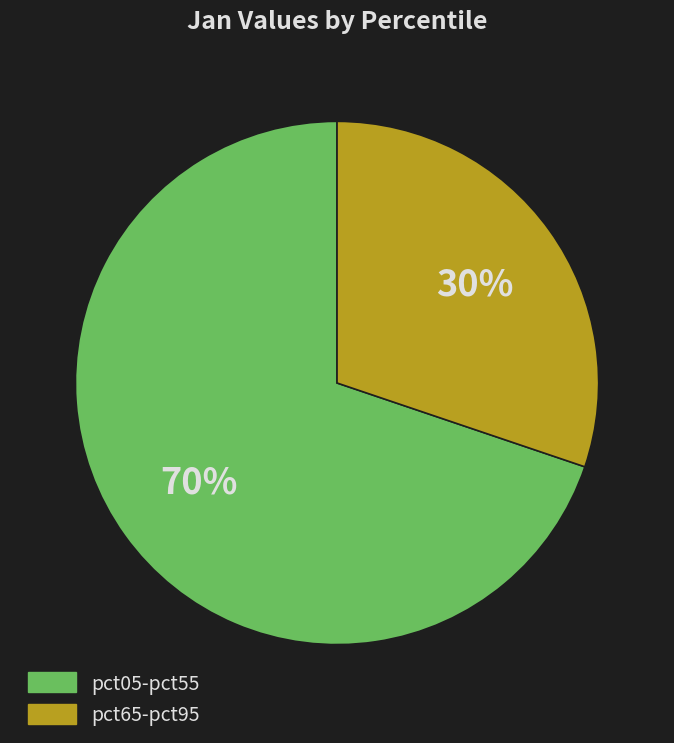

Is there a majority slice in this chart?

Yes